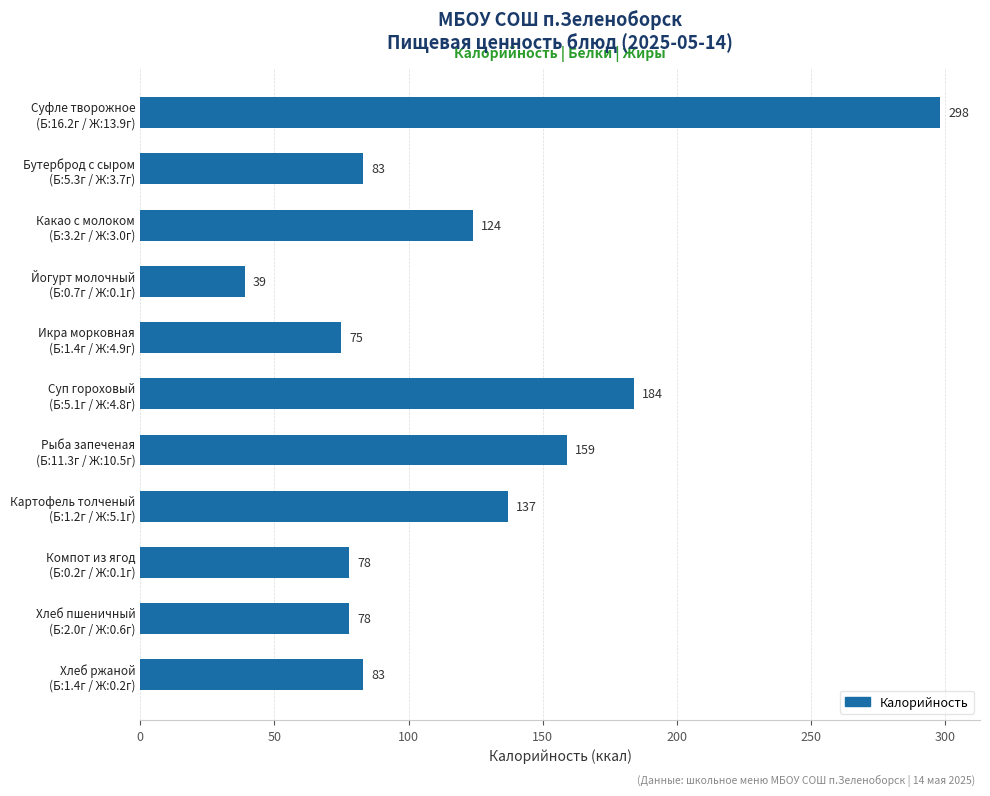

What is the sum of all values?

1338